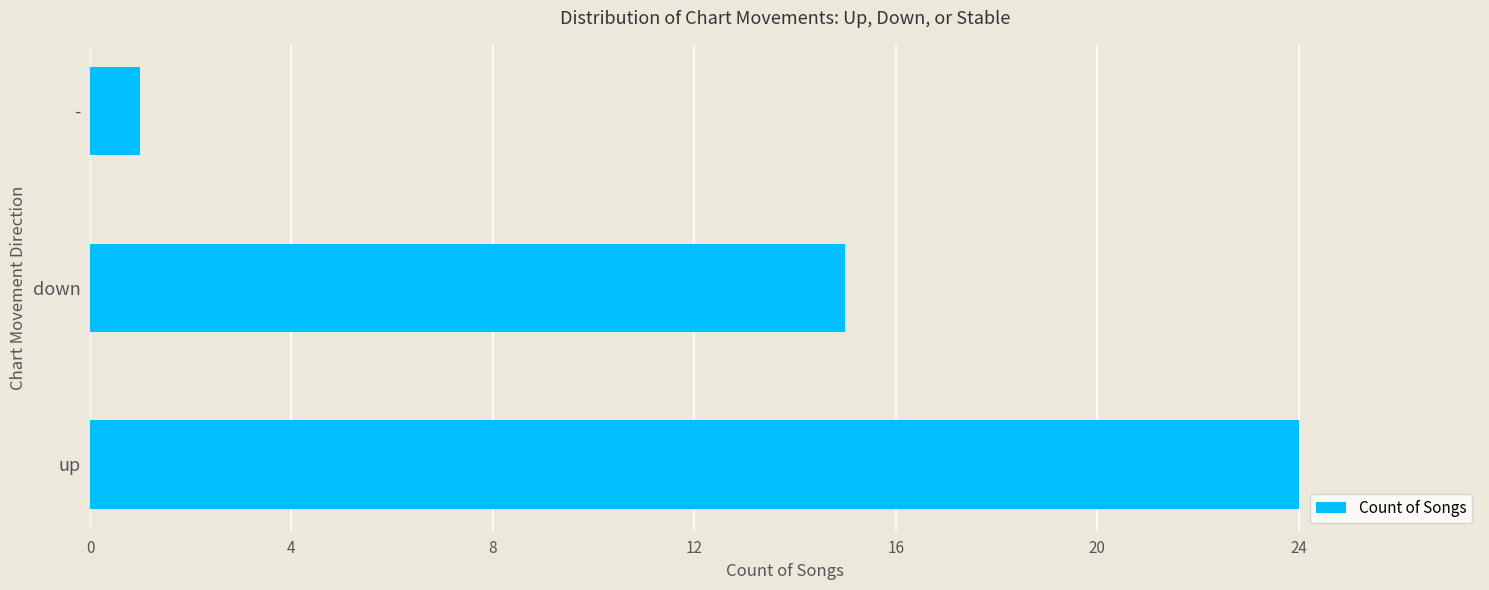

True or false: the data shows 5 at down.

False